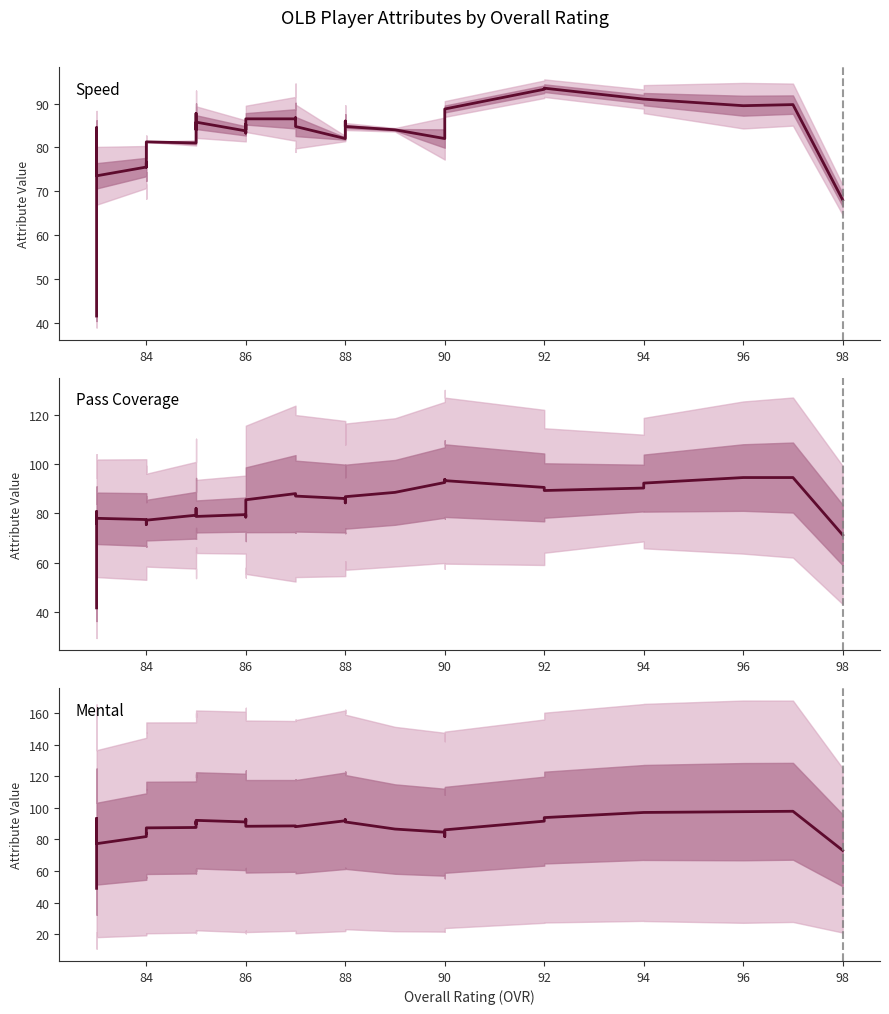

True or false: Pass Coverage and Mental intersect in this chart.

True